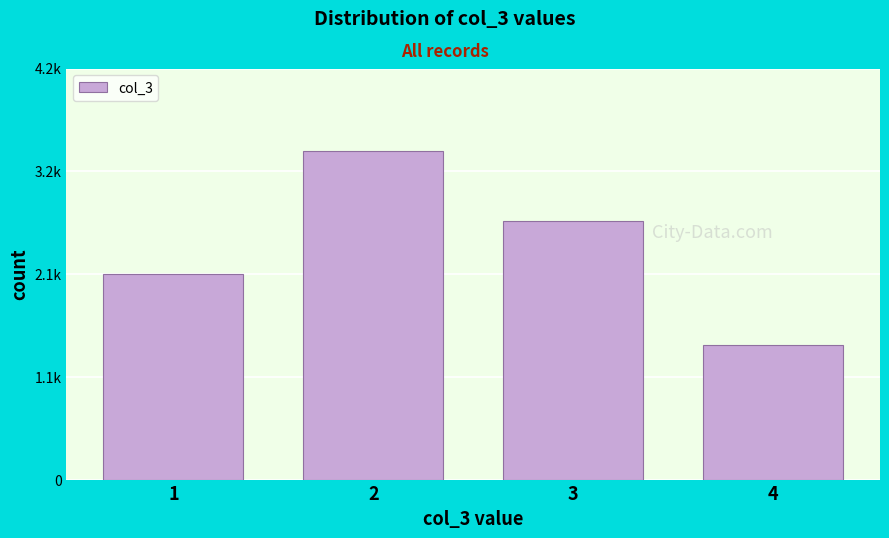

Are the bars horizontal?

No